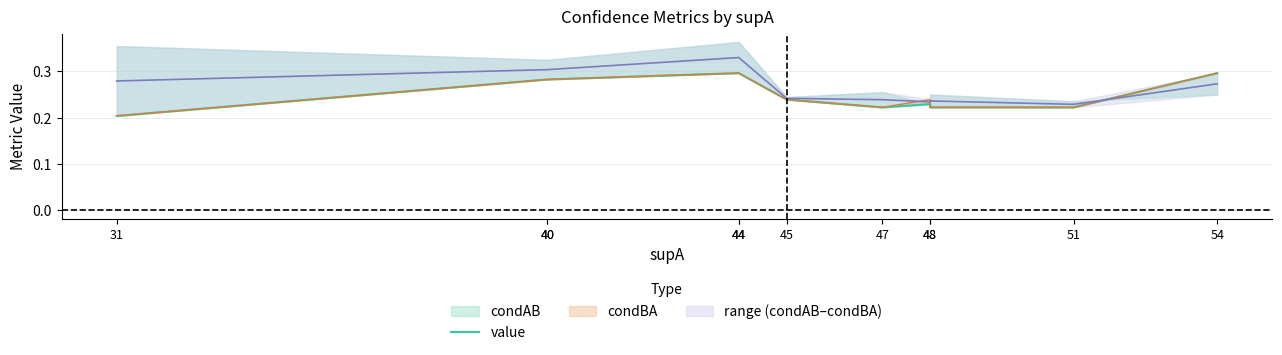

How many points are higher than both their immediate neighbors (excluding endpoints)?

1